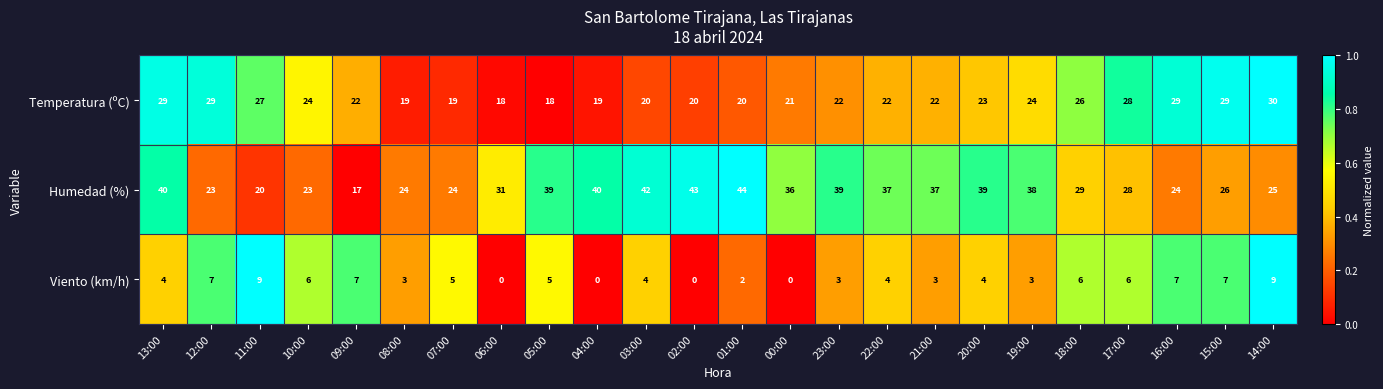

What is the total value across all series at 23:00?

64